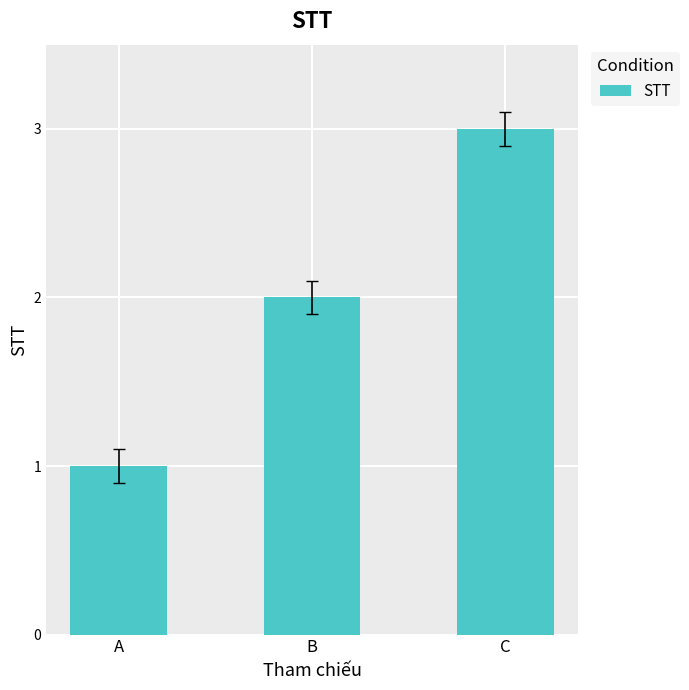

Is it true that the value at B is 4?

False